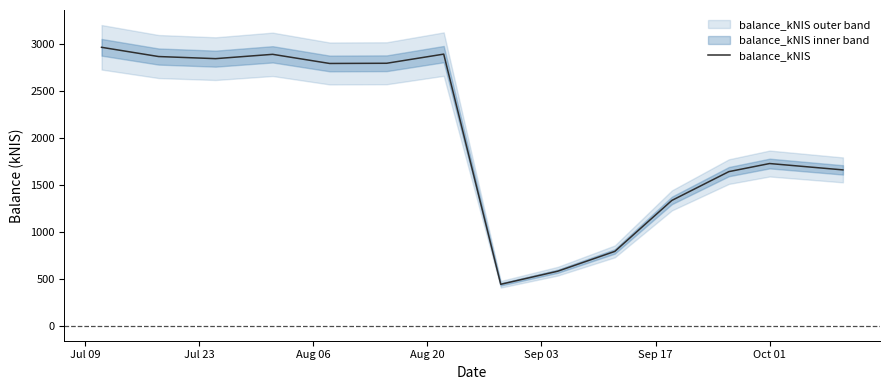

What is the highest value of the balance_kNIS series?

2964.5